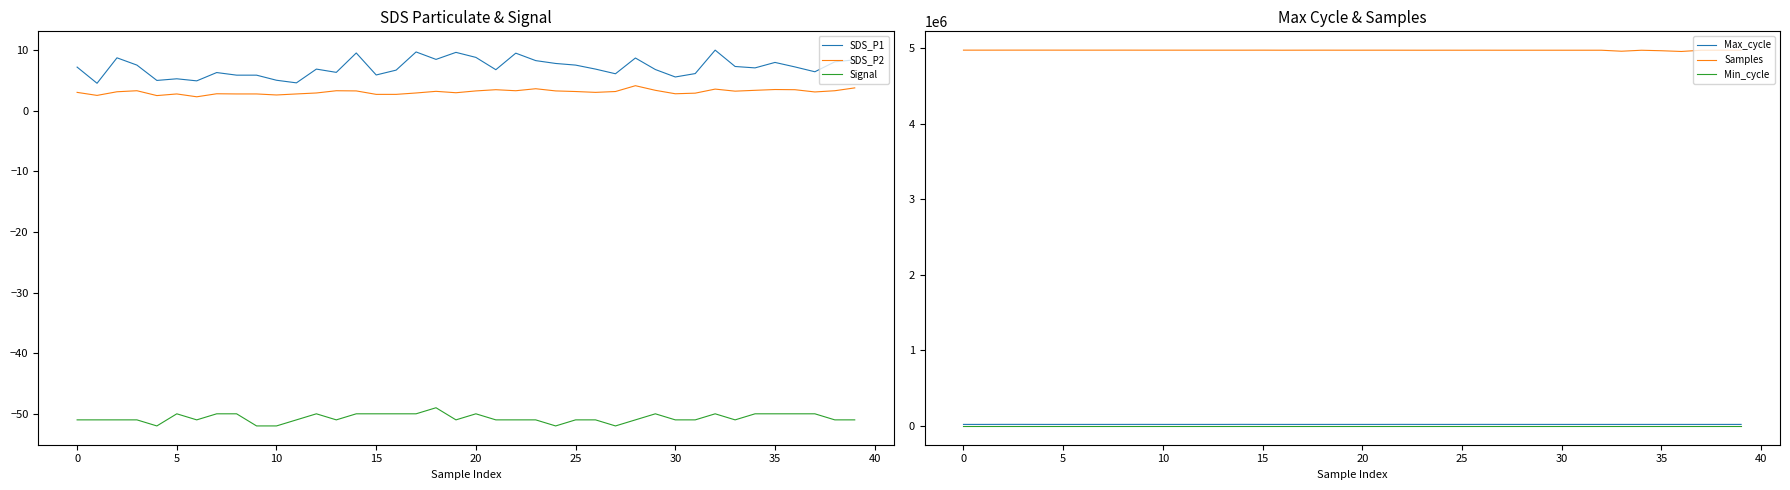

What is the maximum value shown in the chart?

4976145.0